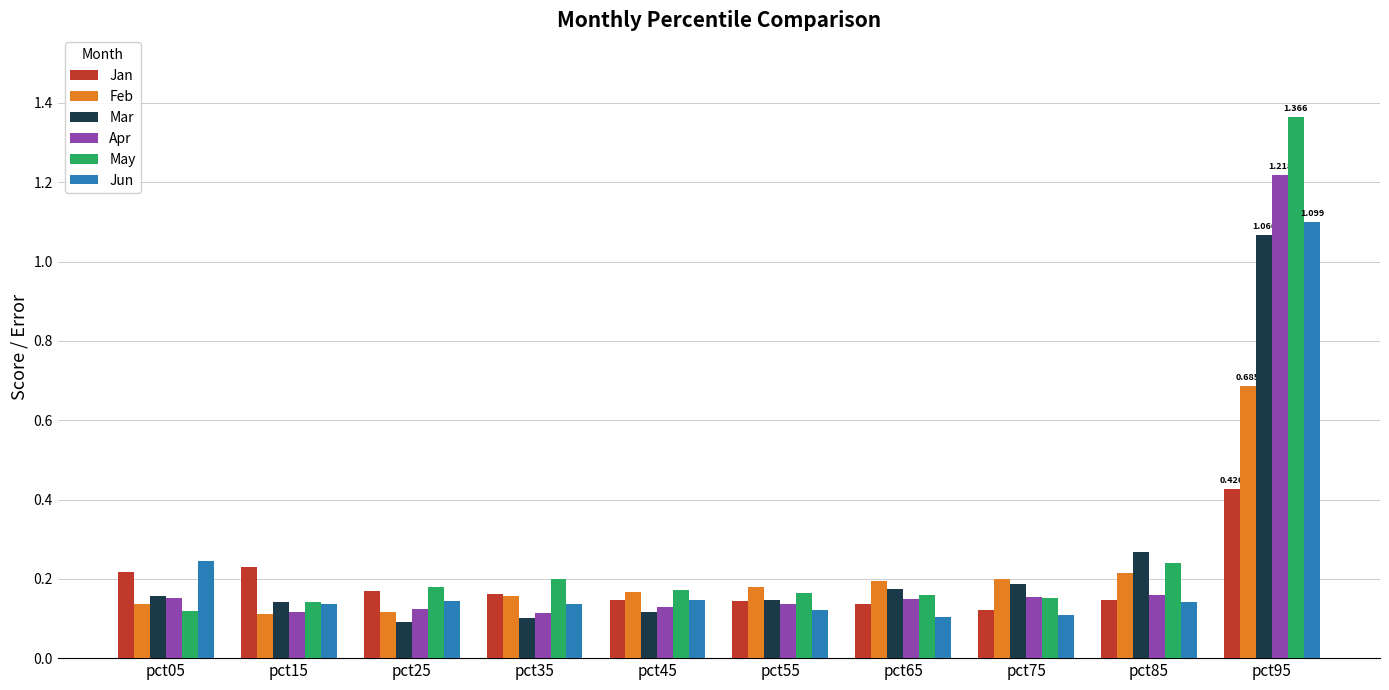

Which series has the largest total across all categories?

May